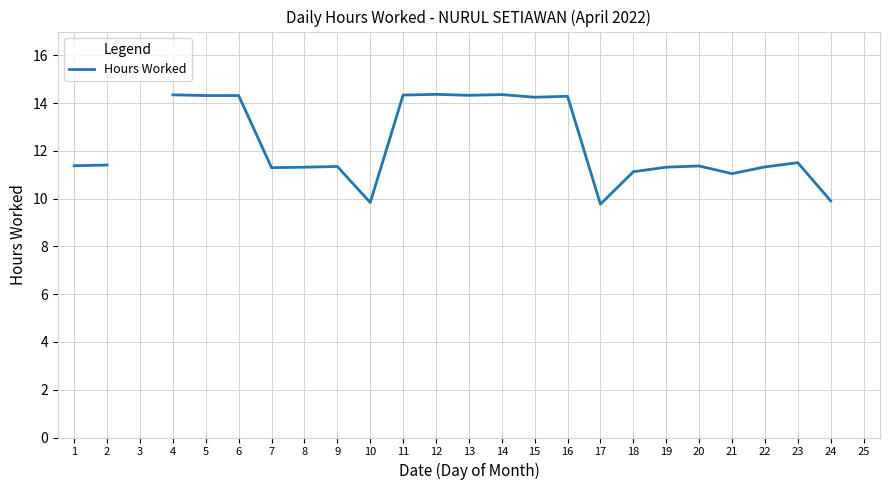

What is the approximate value at 21?

11.1